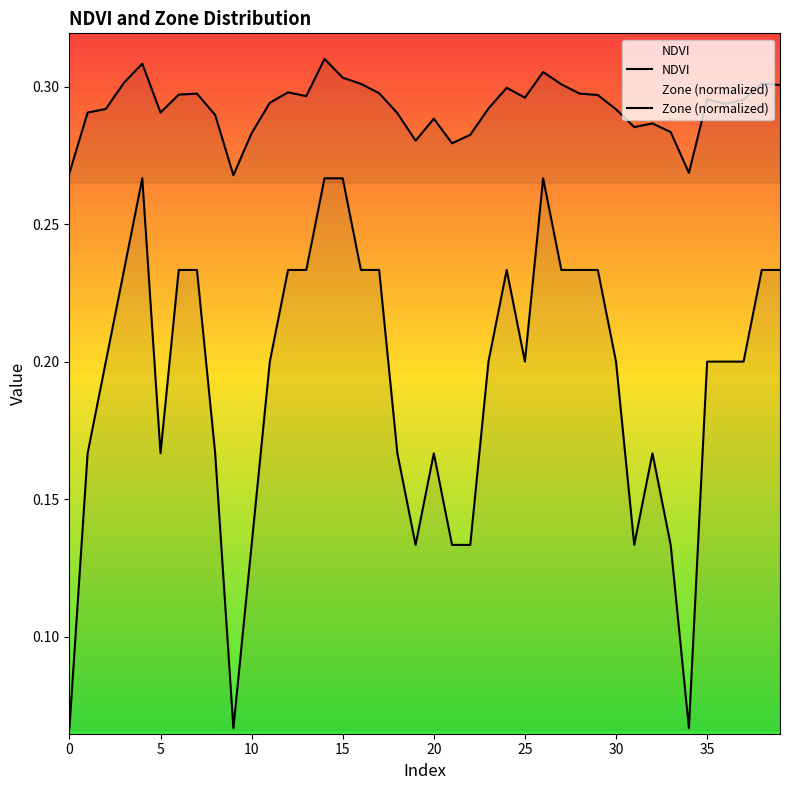

What is the approximate value of NDVI at 33?

0.3